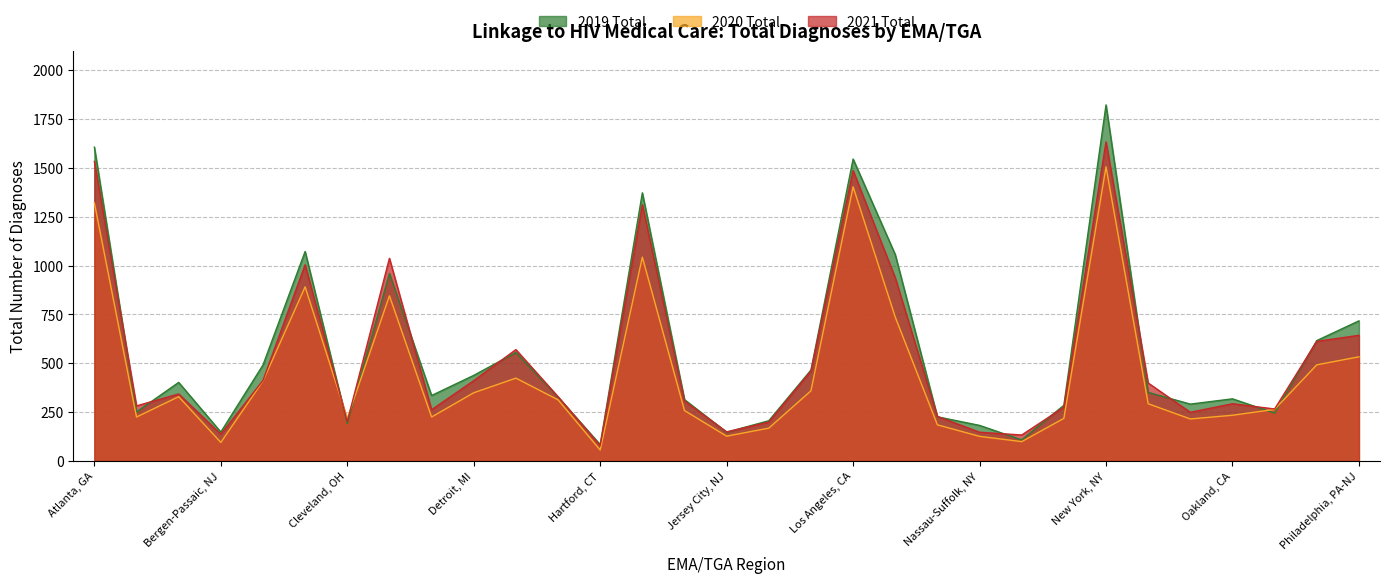

Reading left to right, what are all the values shown in this chart?

2019 Total: 1606	251	402	148	491	1072	191	960	335	438	555	327	84	1372	314	147	206	465	1545	1056	226	182	108	285	1822	351	291	318	245	616	717
2020 Total: 1321	225	329	95	409	891	218	845	225	349	424	313	56	1043	258	127	168	359	1403	736	185	126	99	218	1505	293	215	234	264	492	533
2021 Total: 1533	282	343	137	412	1004	202	1037	262	411	570	329	79	1311	307	149	199	460	1486	937	228	147	133	275	1633	399	249	293	266	612	643